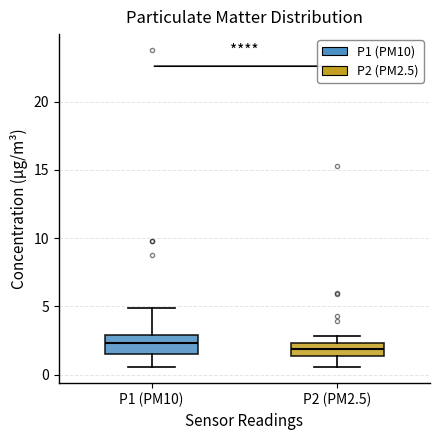

Reading left to right, transcribe this box plot: for each box, give where its median line is, the range the box spans, and where its two whiskers end, as read against the y-axis. The values are not printed on the chart, so give them approximately, as read against the axis.

P1 (PM10): median 2.5, box 1.5 to 3.0, whiskers 0.5 to 5.0
P2 (PM2.5): median 2.0, box 1.5 to 2.5, whiskers 0.5 to 3.0